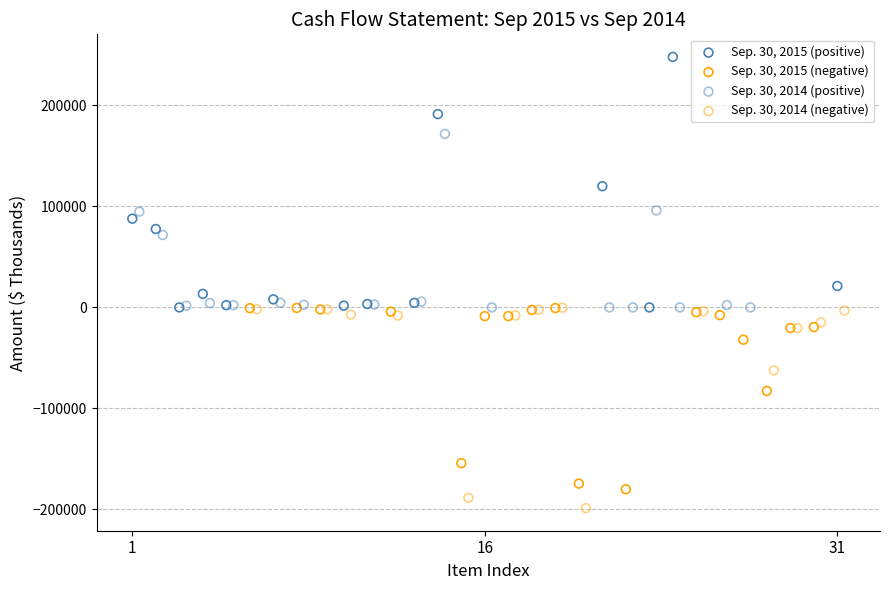

Which series has the largest Y range (max minus min)?

Sep. 30, 2015 (positive)